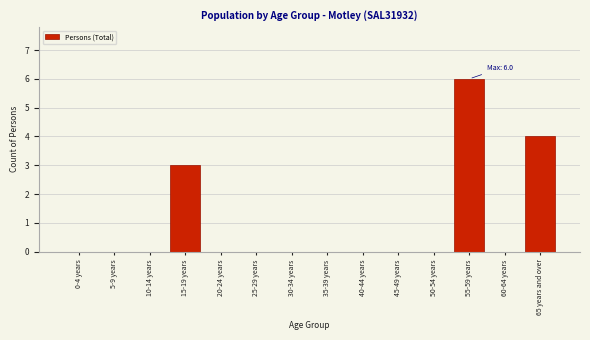

Reading left to right, transcribe all the data shown in this chart.

0-4 years=0	5-9 years=0	10-14 years=0	15-19 years=3	20-24 years=0	25-29 years=0	30-34 years=0	35-39 years=0	40-44 years=0	45-49 years=0	50-54 years=0	55-59 years=6	60-64 years=0	65 years and over=4